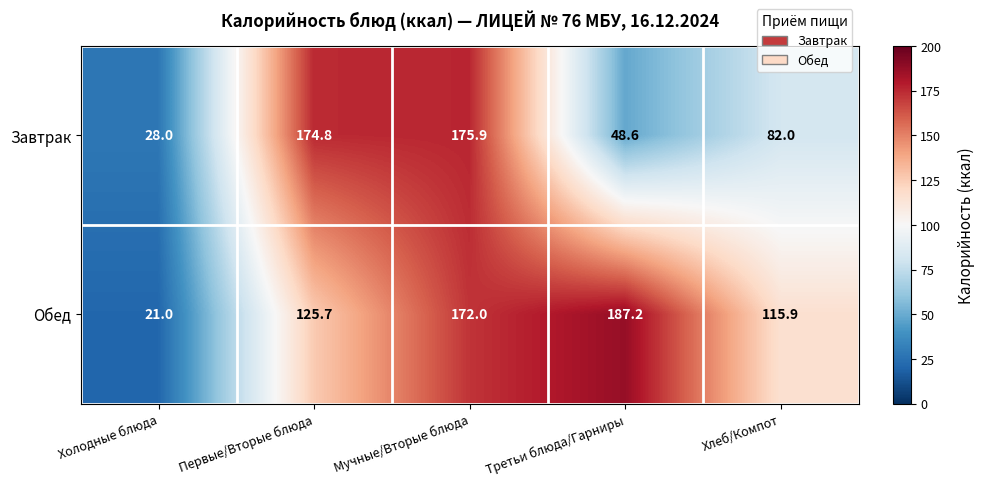

Count the number of categories in the chart.

5